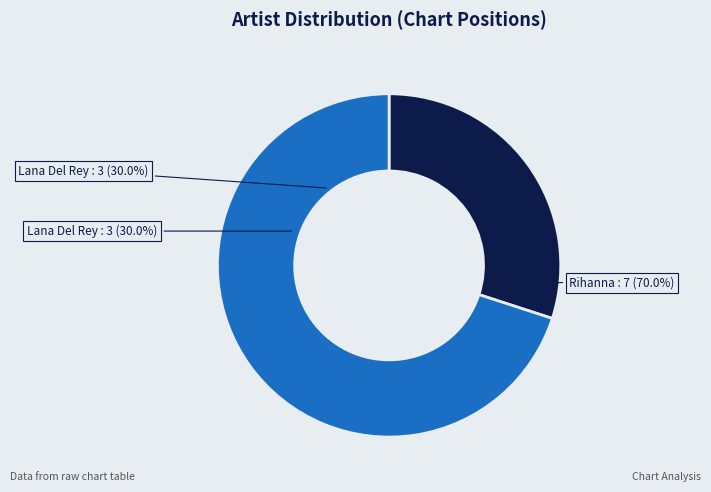

What is the smallest slice in the pie chart?

Lana Del Rey